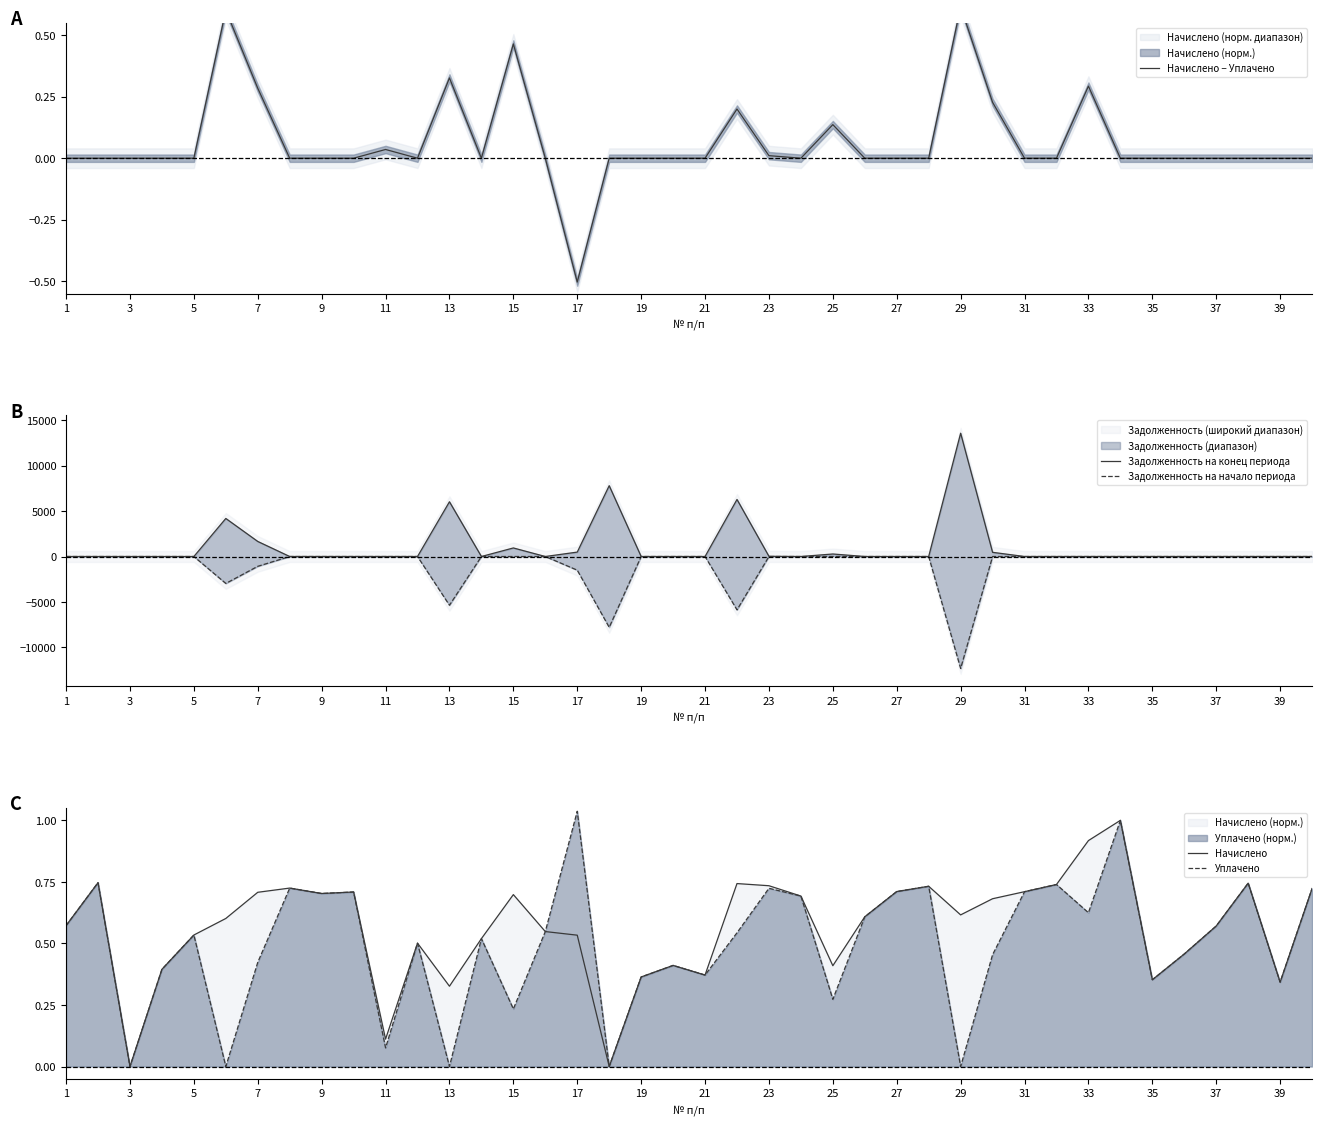

How many lines are shown in the chart?

5